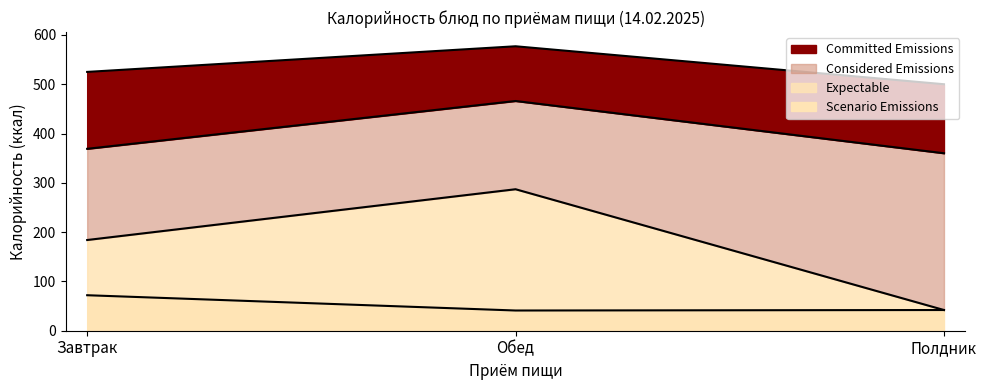

What is the average value of the Expectable series?

171